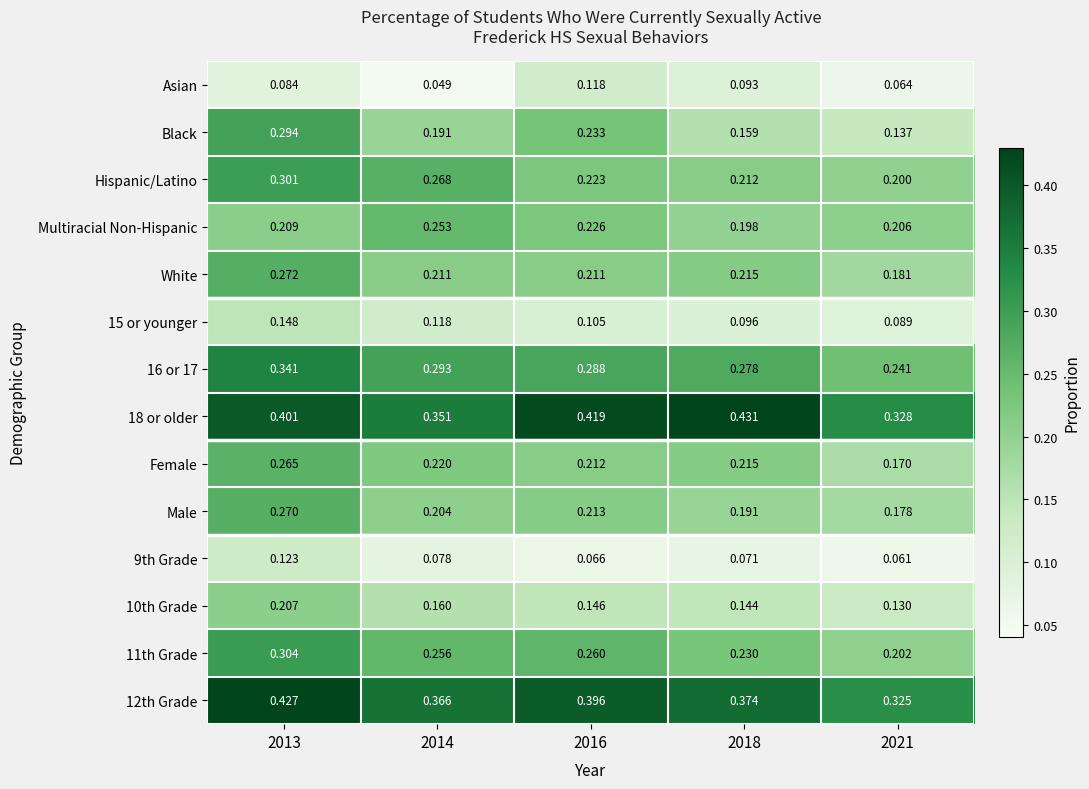

Rank the series by their maximum value, from lowest to highest.

Asian, 9th Grade, 15 or younger, 10th Grade, Multiracial Non-Hispanic, Female, Male, White, Black, Hispanic/Latino, 11th Grade, 16 or 17, 12th Grade, 18 or older